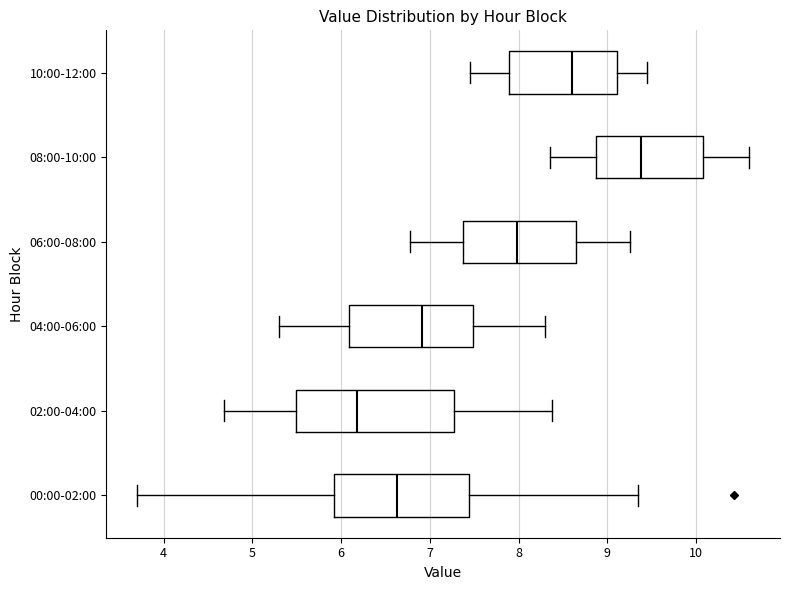

Which box has the furthest to the right median line?

08:00-10:00